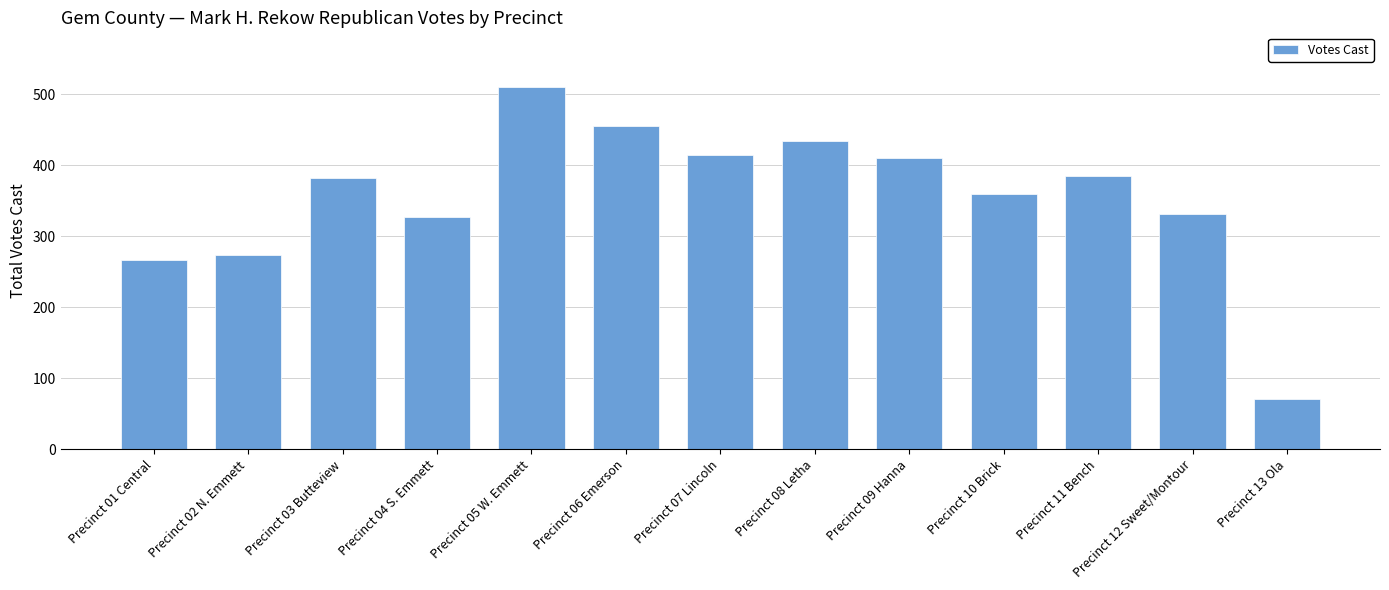

What is the sum of all values?

4624